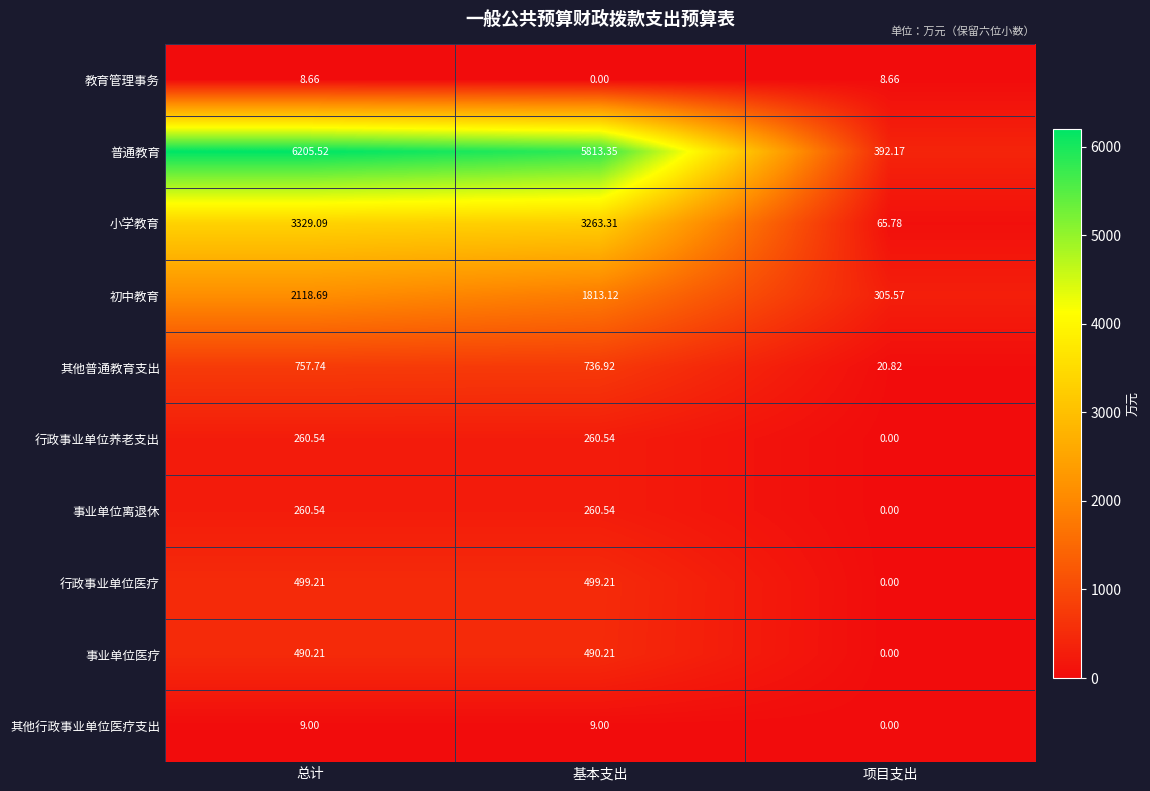

Which category has the lowest value in the 其他行政事业单位医疗支出 series?

项目支出